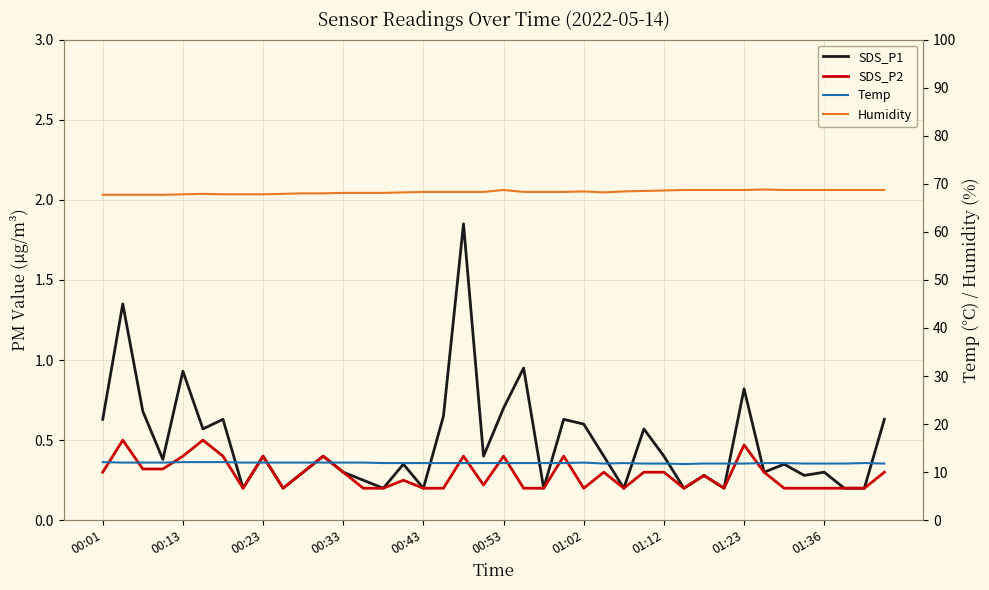

What is the total value across all series at 01:02?

81.2